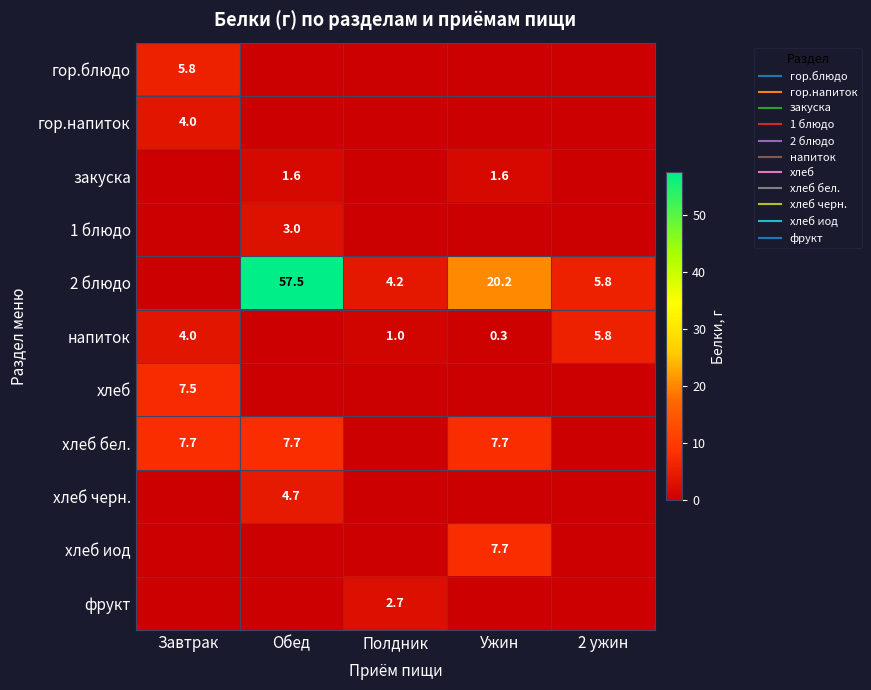

Is the value of хлеб бел. at Ужин greater than the value of хлеб черн. at Ужин?

Yes